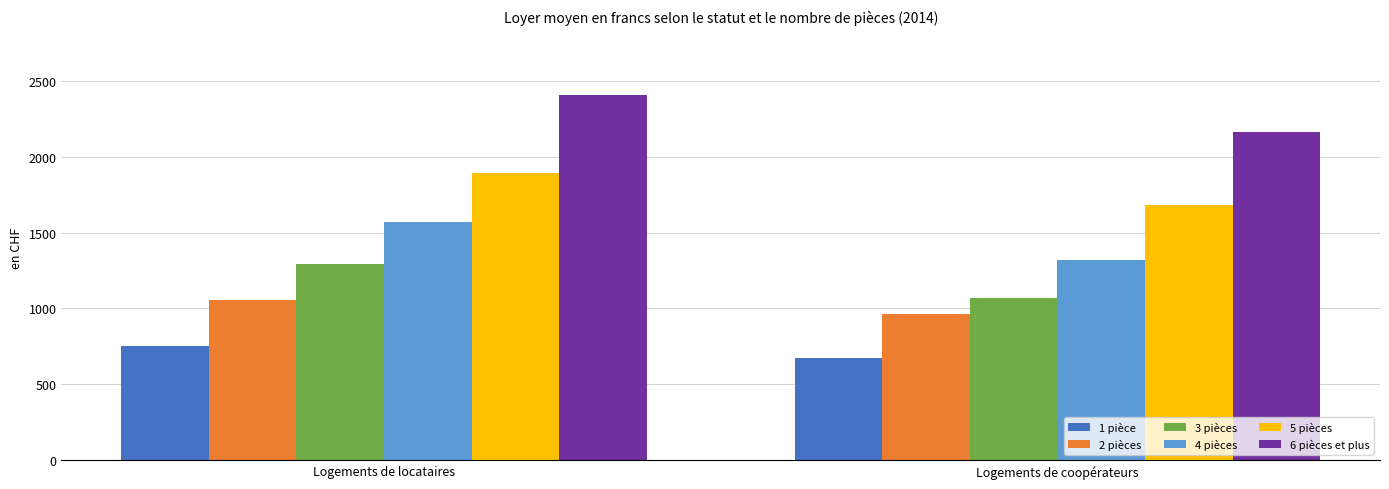

Which label corresponds to the largest value in the chart?

Logements de locataires